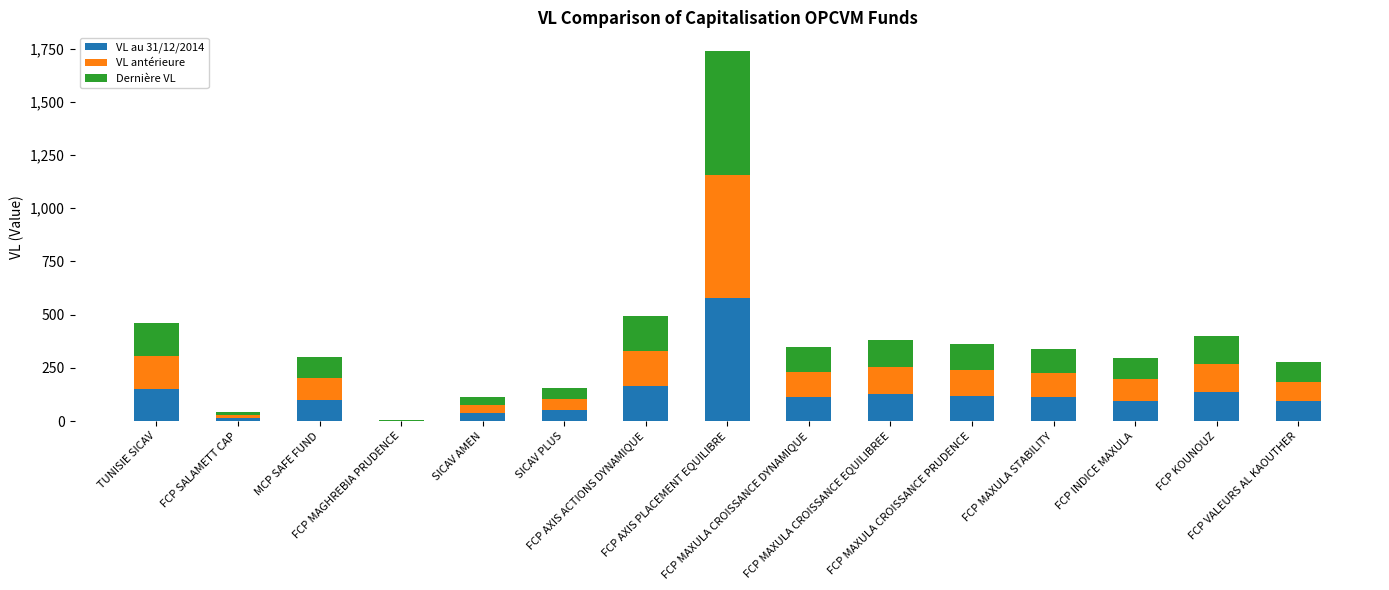

What is the sum of all VL au 31/12/2014 values?

1894.9